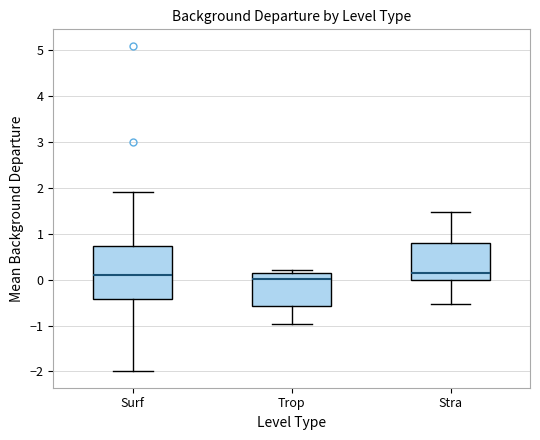

Where does the lower whisker of the box for Stra end on the y-axis? The values are not printed on the chart, so give them approximately, as read against the axis.

-0.5